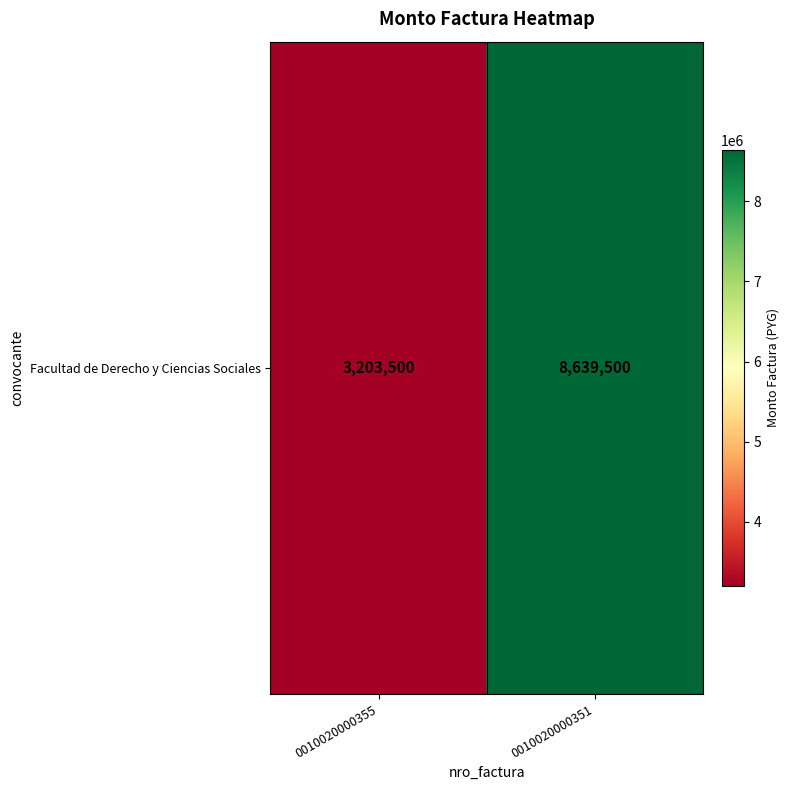

What is the difference between the maximum and minimum values?

5436000